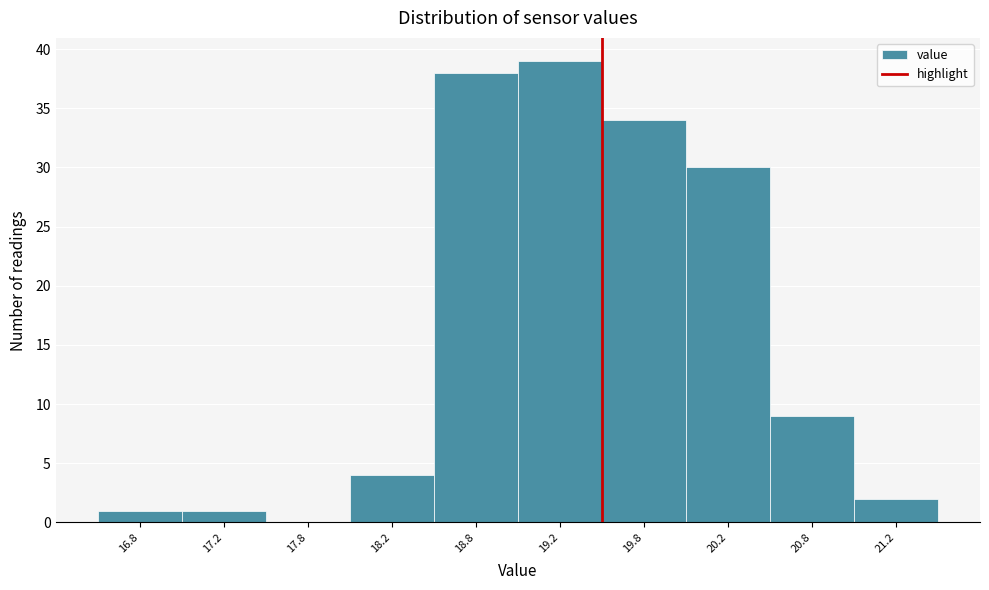

Over which range of the x-axis is the bar tallest?

19.0 to 19.5